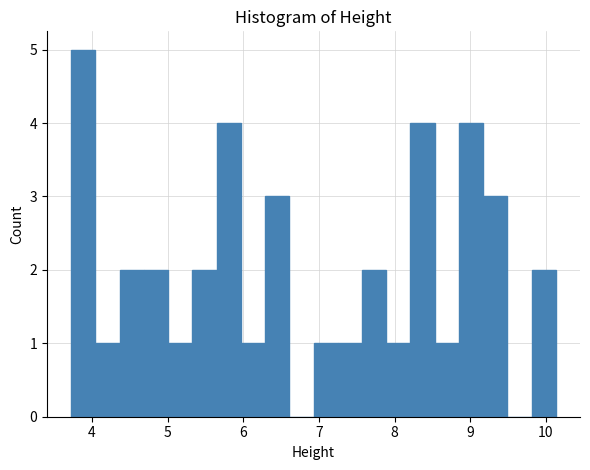

Around what value on the x-axis is the tallest bar? Give the approximate position of its centre, as read against the axis.

3.9